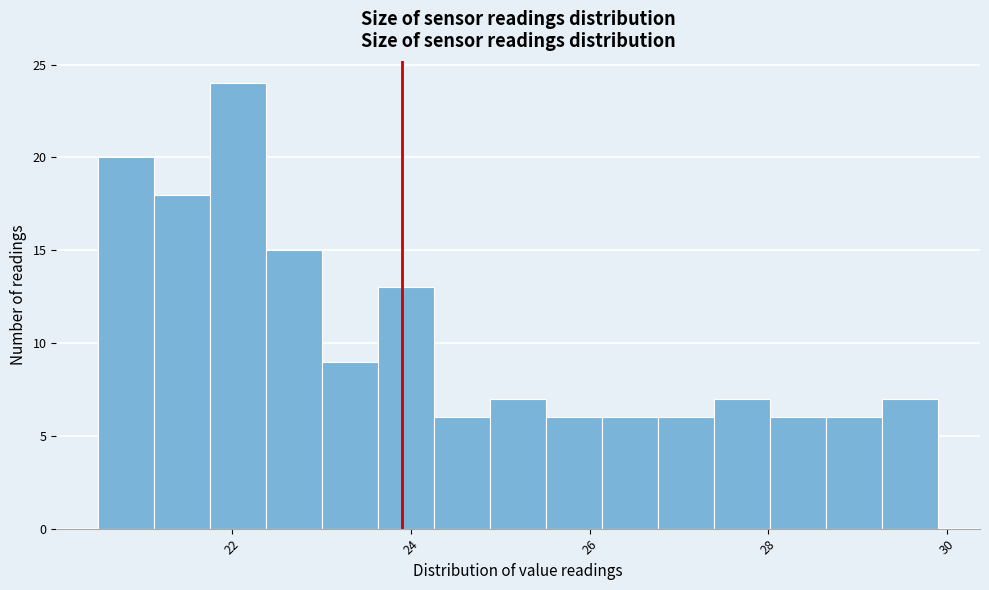

Around what value on the x-axis is the tallest bar? Give the approximate position of its centre, as read against the axis.

22.0